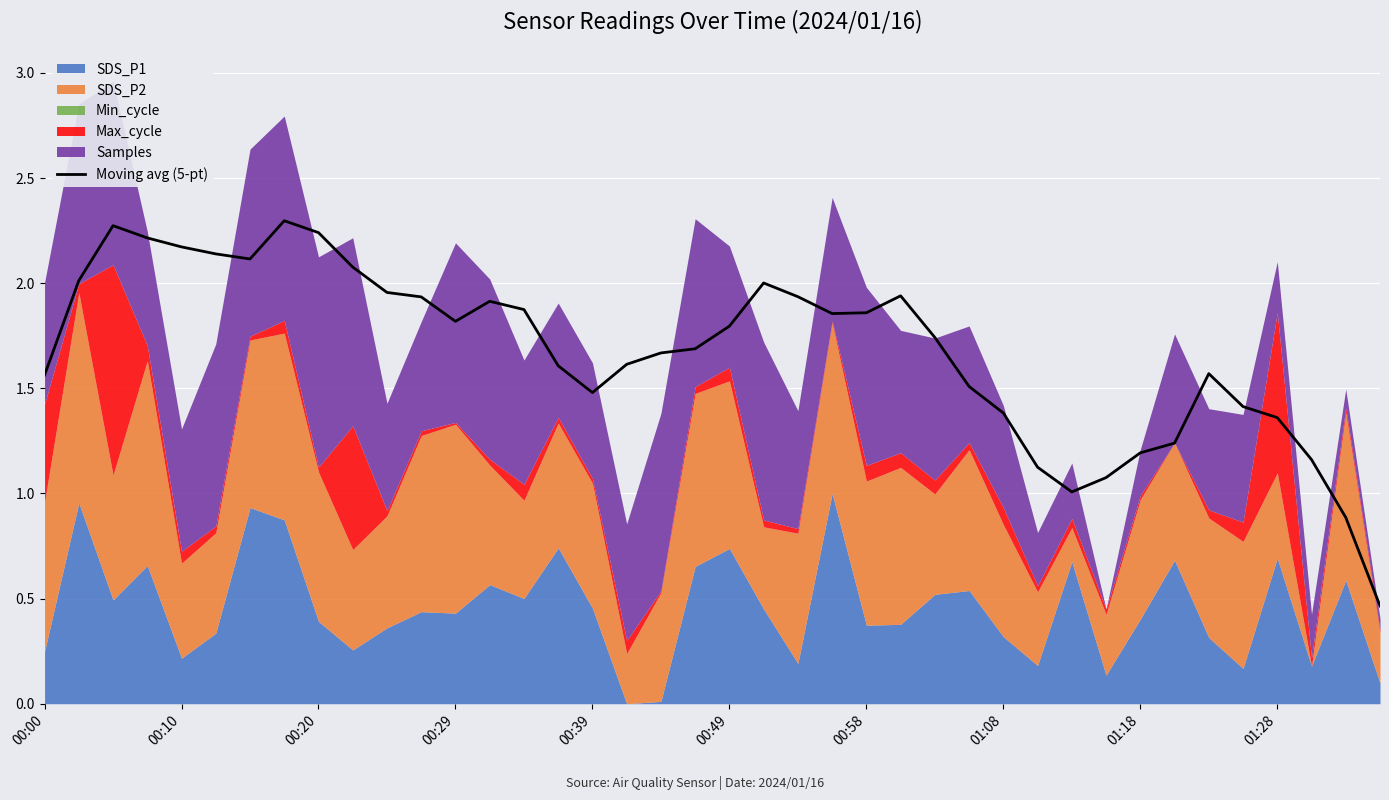

What is the sum of all values?

67.2